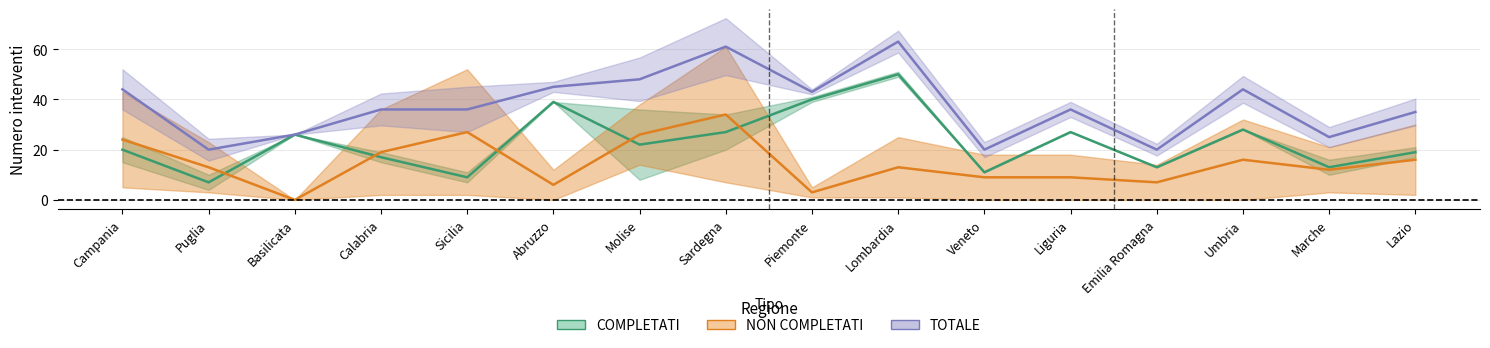

At how many categories does at least one series exceed 24?

13